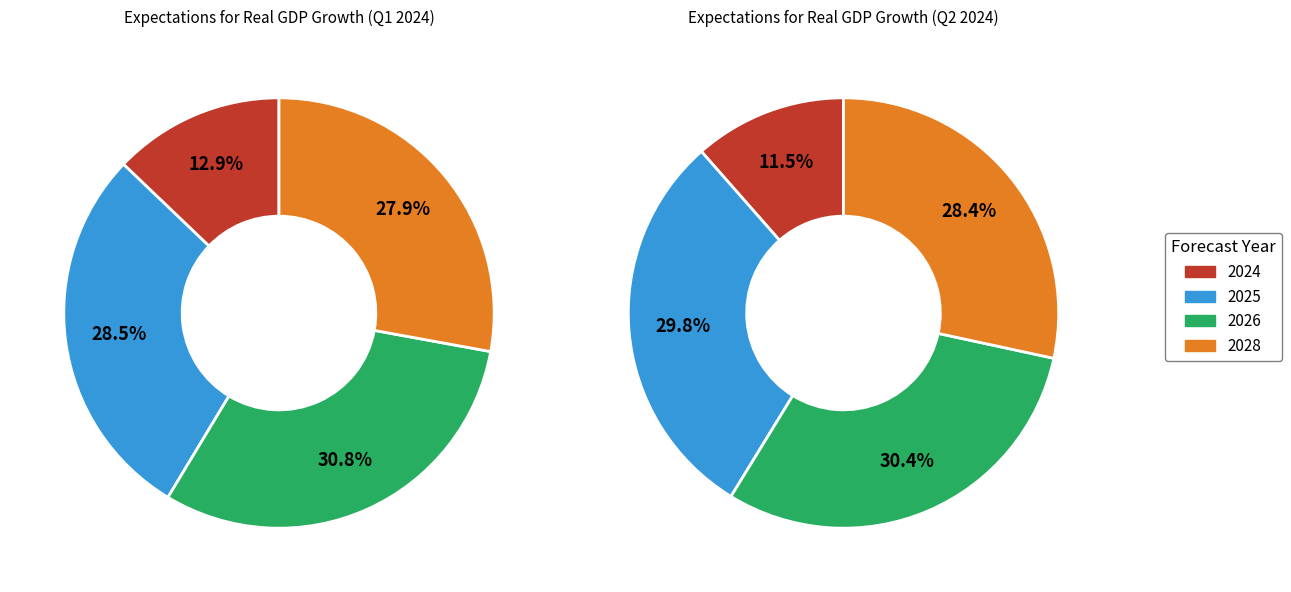

Does 2026 represent more than half of the total?

No